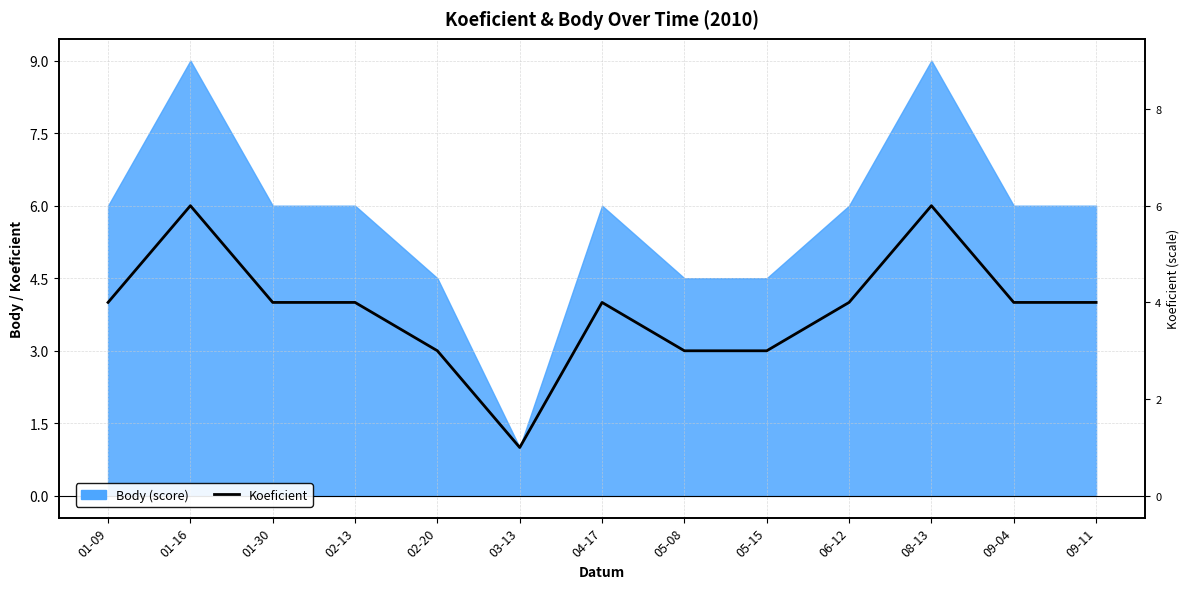

Reading left to right, transcribe all the data shown in this chart.

4	6	4	4	3	1	4	3	3	4	6	4	4